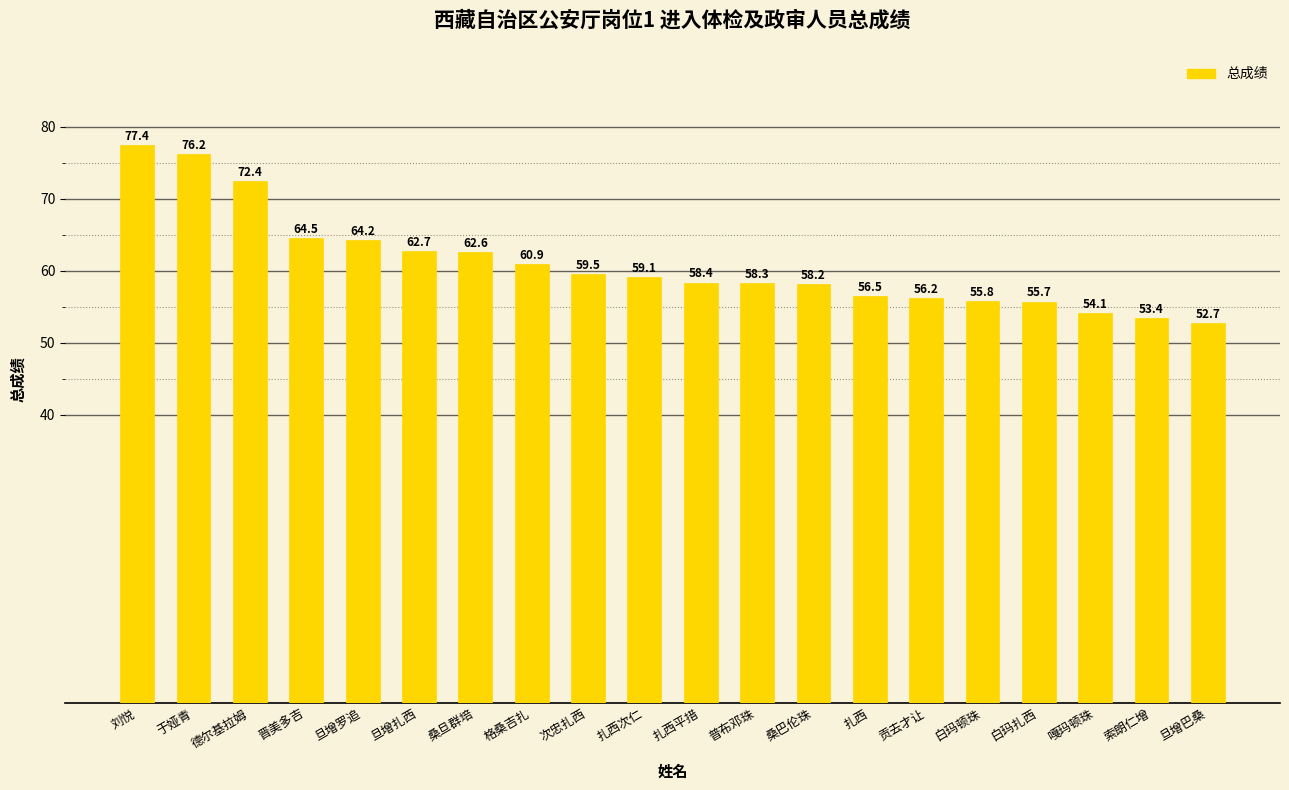

Which category has the lowest value across all series?

旦增巴桑